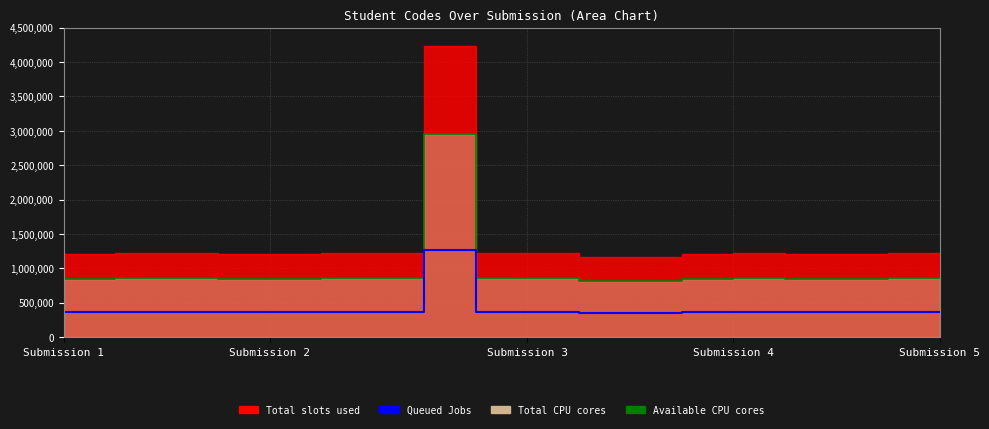

What value does the Queued Jobs series have at 14, to the nearest 10?

369070